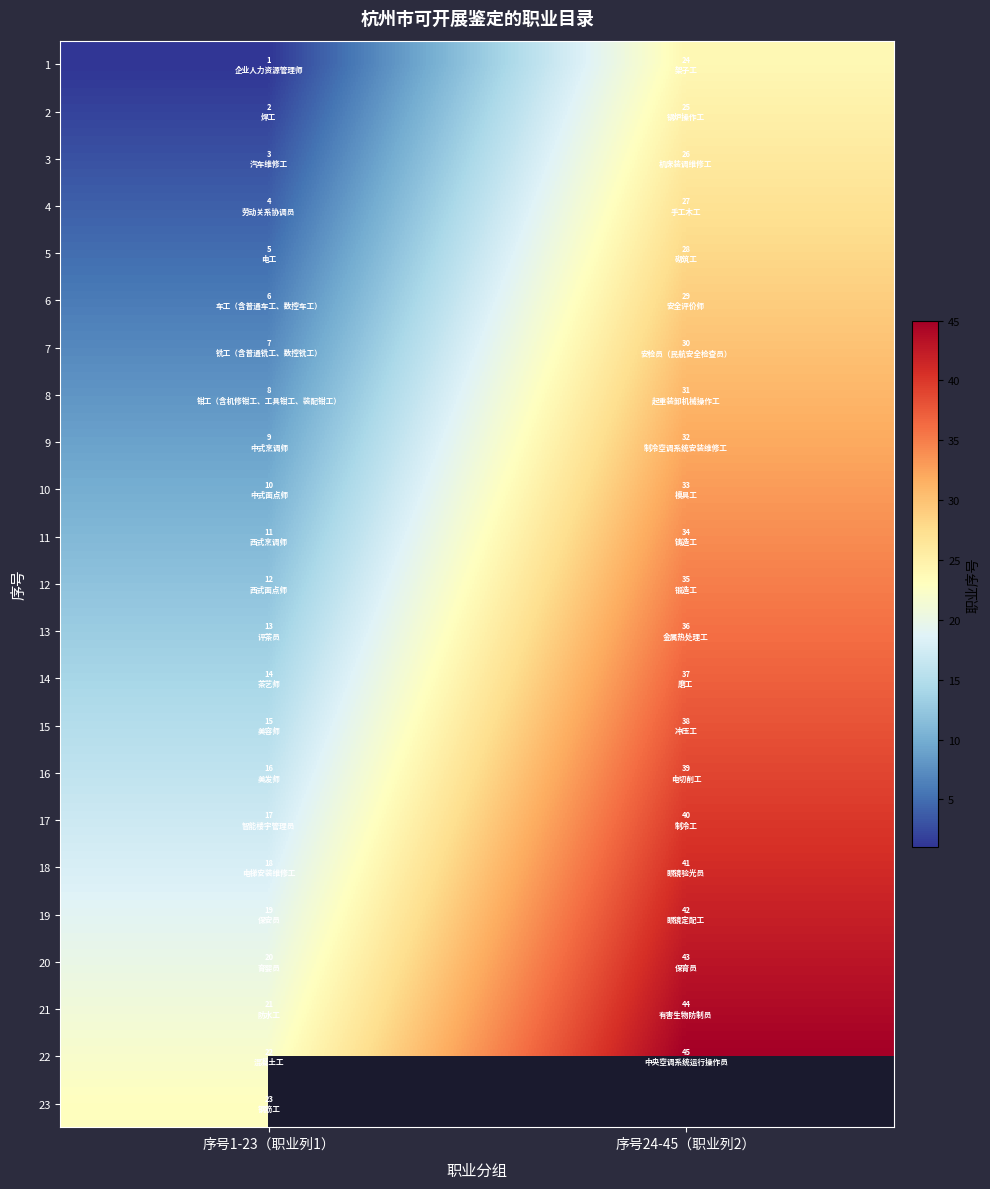

What value does the 13 series have at 序号24-45（职业列2）?

36.0